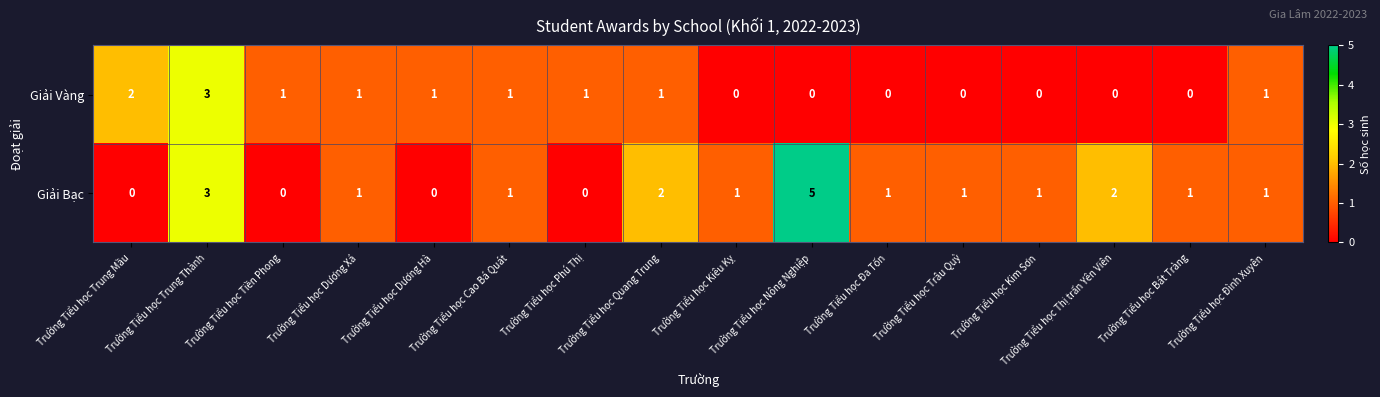

Which series has the largest range (max minus min)?

Giải Bạc